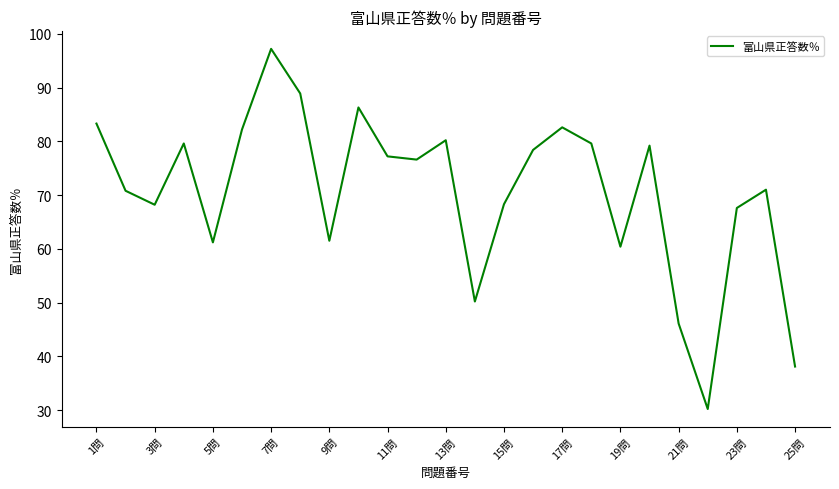

What is the difference between the maximum and minimum values?

67.0